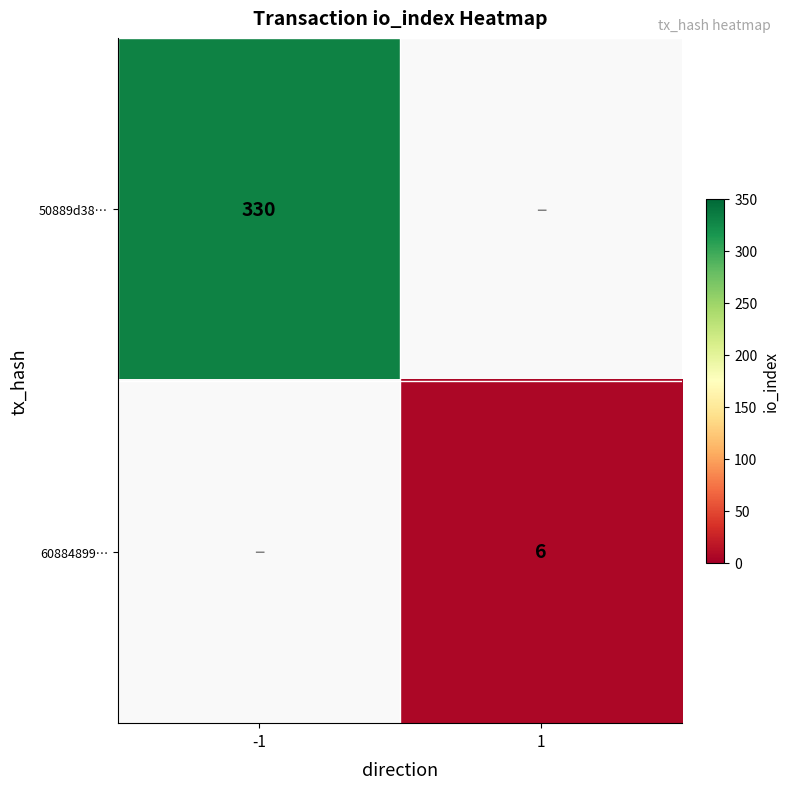

True or false: 50889d38… has a value of 330 at -1.

True